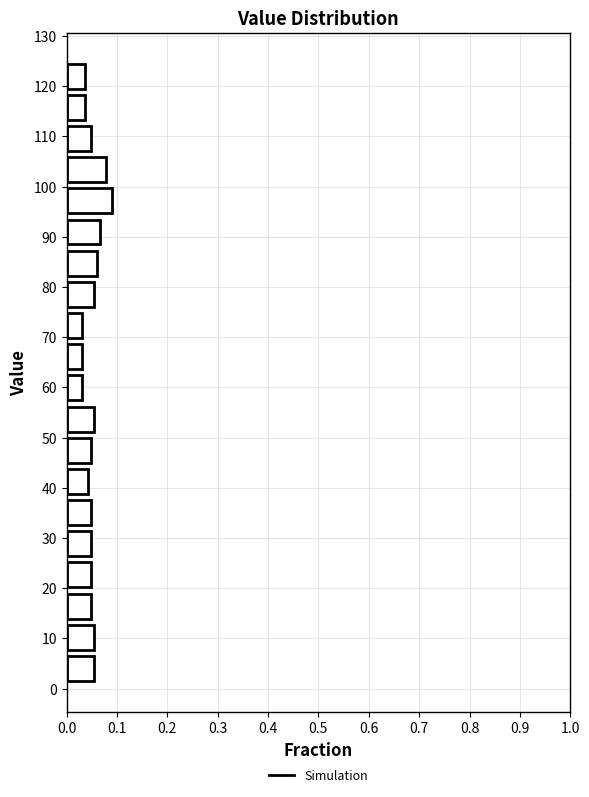

Reading bottom to top, transcribe this chart: for each bar, give the range it covers on the y-axis and its length. Neither the bar edges nor the lengths are printed on the chart, so give them approximately, as read against the axes.

1 to 7: 0.05
7 to 13: 0.05
13 to 20: 0.05
20 to 26: 0.05
26 to 32: 0.05
32 to 38: 0.05
38 to 44: 0.04
44 to 51: 0.05
51 to 57: 0.05
57 to 63: 0.03
63 to 69: 0.03
69 to 75: 0.03
75 to 82: 0.05
82 to 88: 0.06
88 to 94: 0.07
94 to 100: 0.09
100 to 106: 0.08
106 to 113: 0.05
113 to 119: 0.04
119 to 125: 0.04